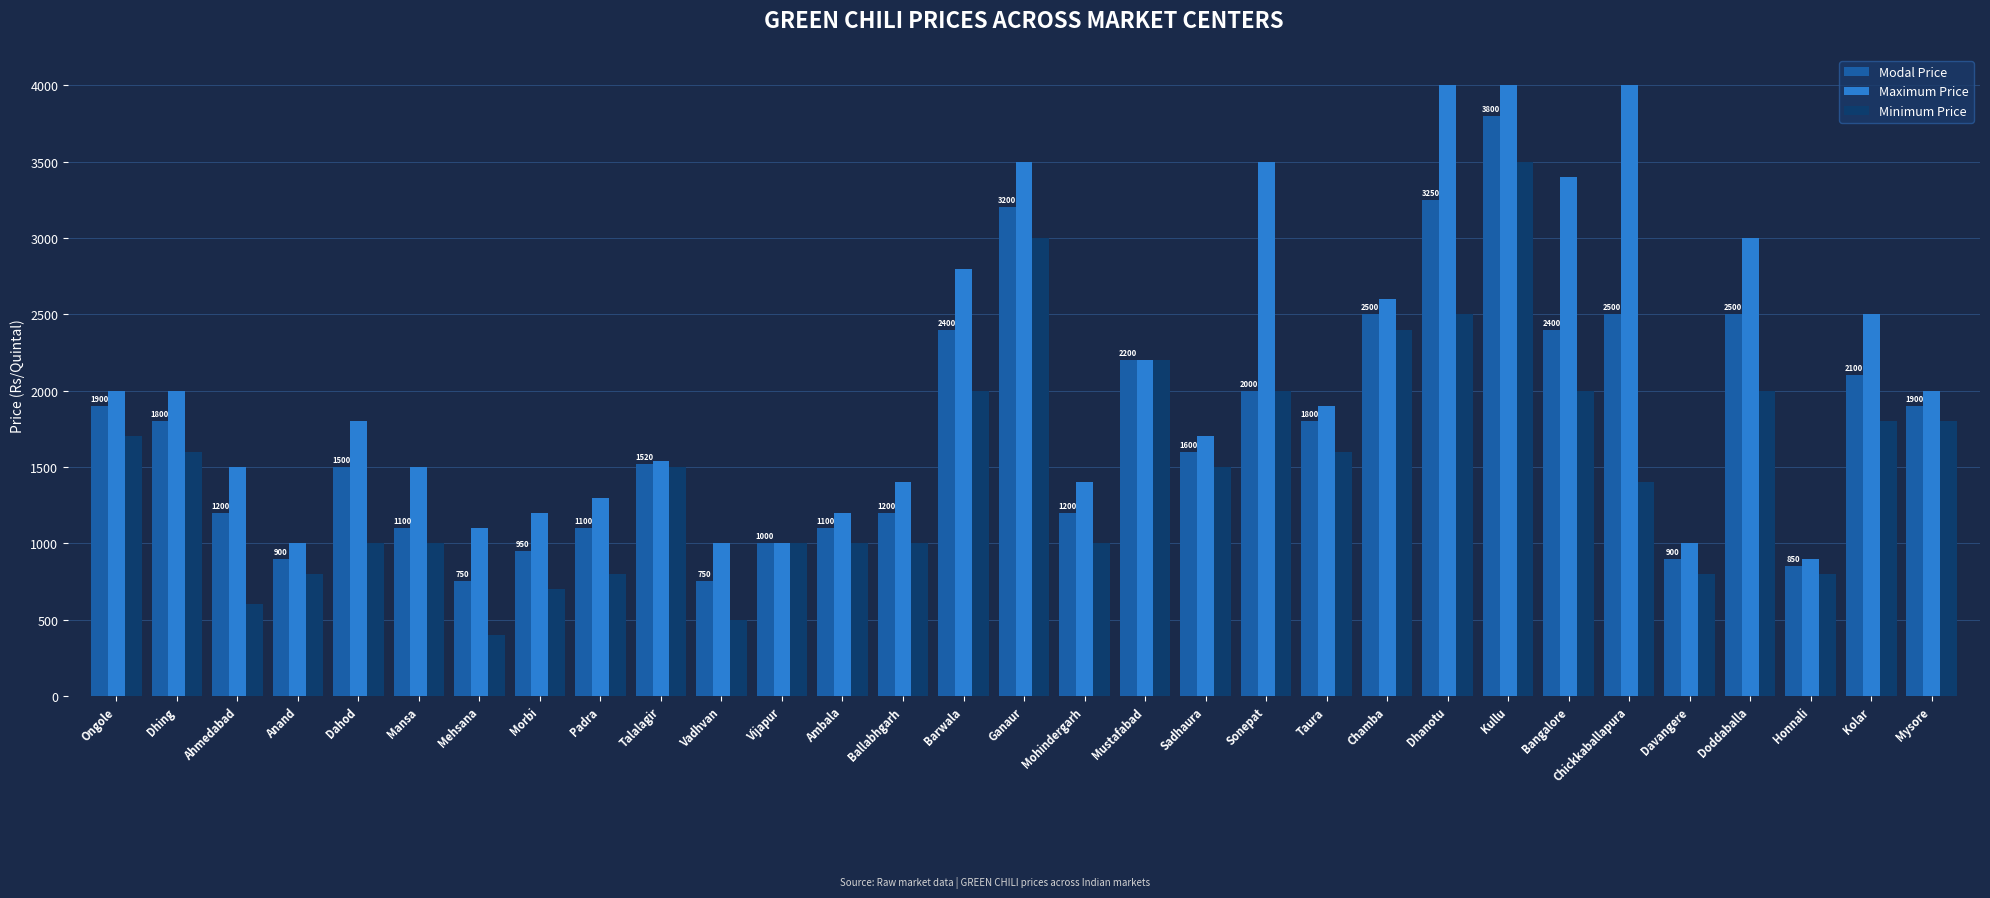

List the series in order of their peak value, lowest first.

Minimum Price, Modal Price, Maximum Price